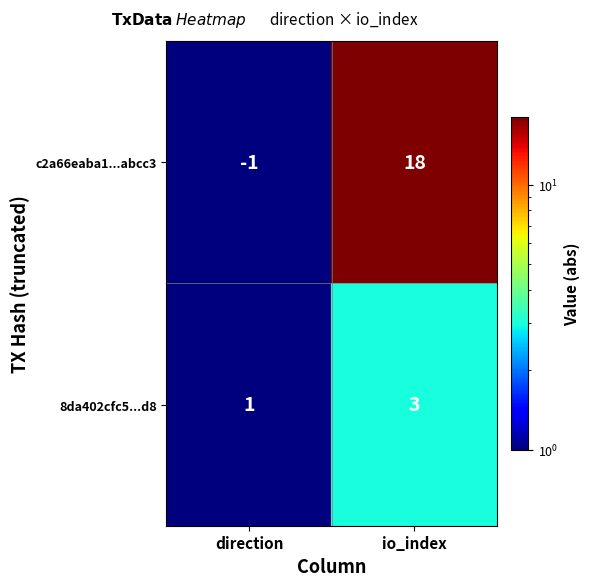

The value of 8da402cfc5...d8 at io_index is 1. True or false?

False